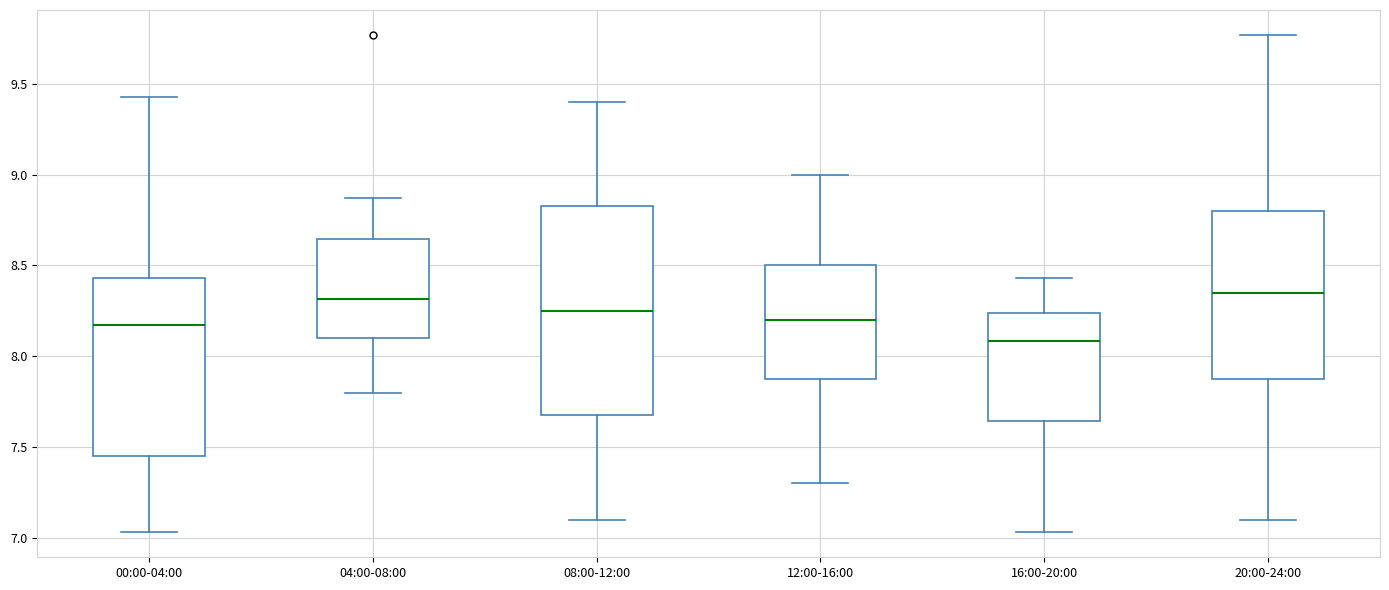

Reading left to right, transcribe this box plot: for each box, give where its median line is, the range the box spans, and where its two whiskers end, as read against the y-axis. The values are not printed on the chart, so give them approximately, as read against the axis.

00:00-04:00: median 8.15, box 7.45 to 8.45, whiskers 7.05 to 9.45
04:00-08:00: median 8.30, box 8.10 to 8.65, whiskers 7.80 to 8.85
08:00-12:00: median 8.25, box 7.70 to 8.85, whiskers 7.10 to 9.40
12:00-16:00: median 8.20, box 7.90 to 8.50, whiskers 7.30 to 9.00
16:00-20:00: median 8.10, box 7.65 to 8.25, whiskers 7.05 to 8.45
20:00-24:00: median 8.35, box 7.90 to 8.80, whiskers 7.10 to 9.75